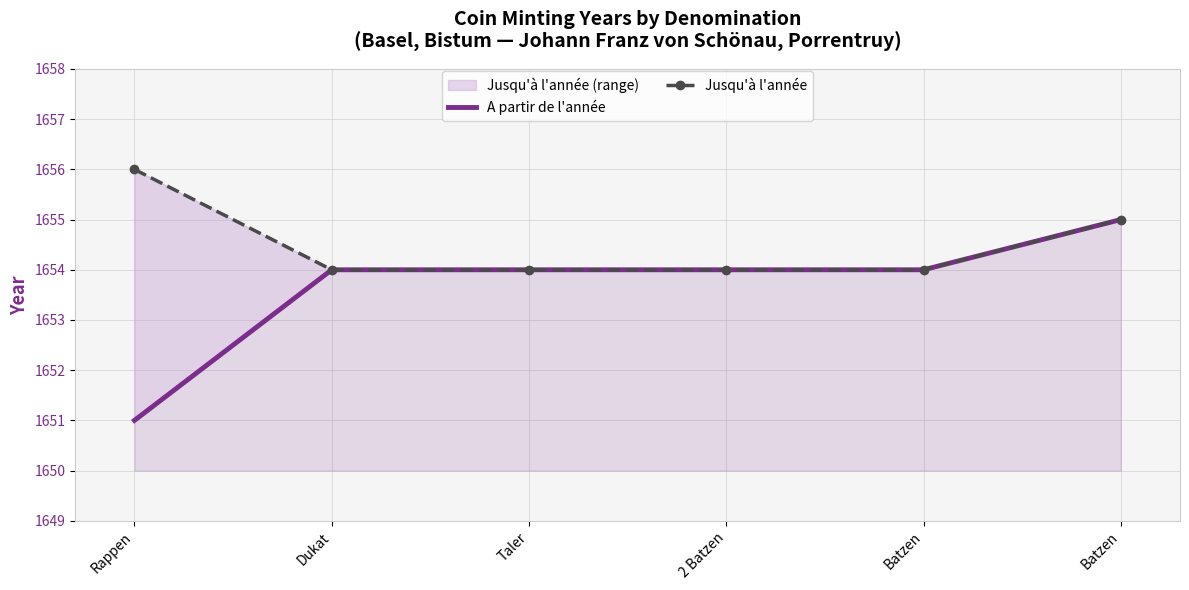

Reading right to left, list all the values displayed in this chart.

A partir de l'année: Batzen=1655	Batzen=1654	2 Batzen=1654	Taler=1654	Dukat=1654	Rappen=1651
Jusqu'à l'année: Batzen=1655	Batzen=1654	2 Batzen=1654	Taler=1654	Dukat=1654	Rappen=1656